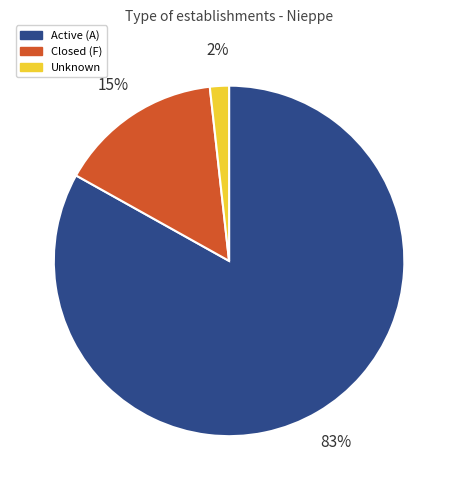

Rank the categories by value from lowest to highest.

Unknown, Closed (F), Active (A)